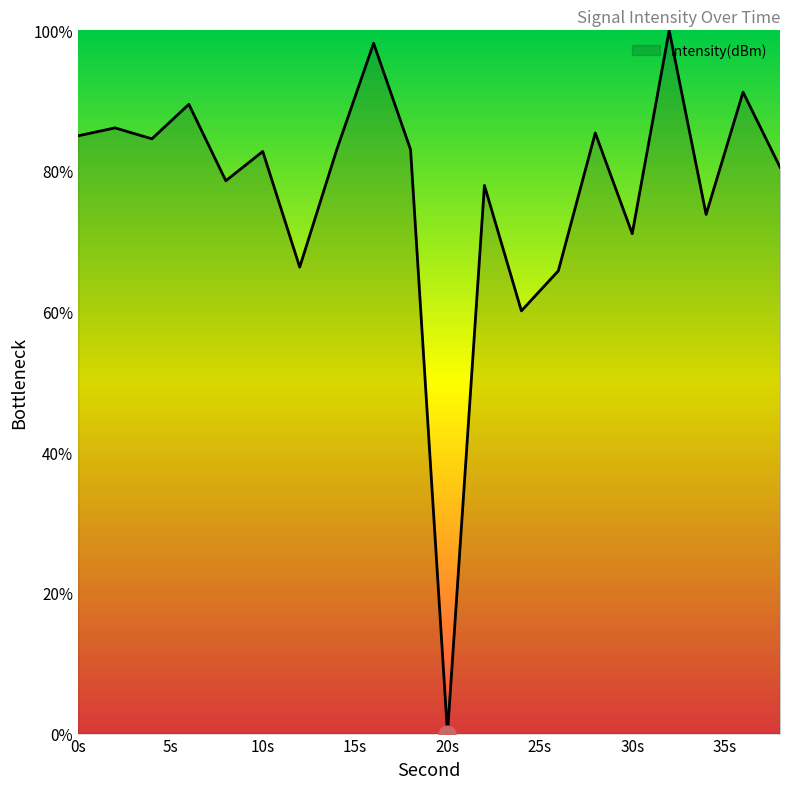

What is the greatest value displayed?

100.0